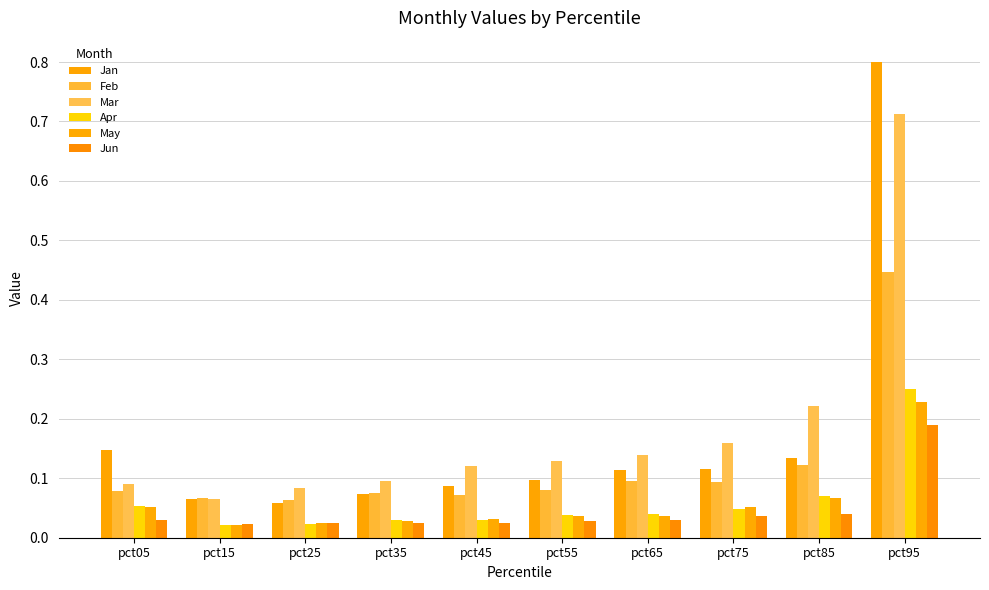

How many groups of bars are there?

10